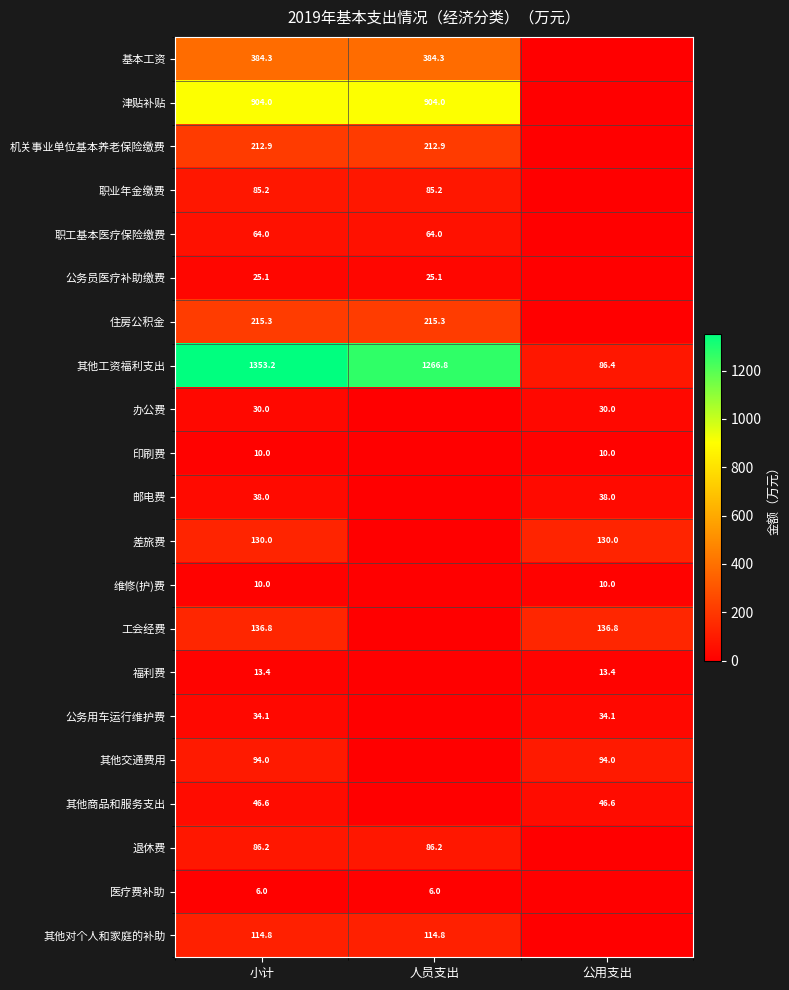

What is the sum of all 其他工资福利支出 values?

2706.4